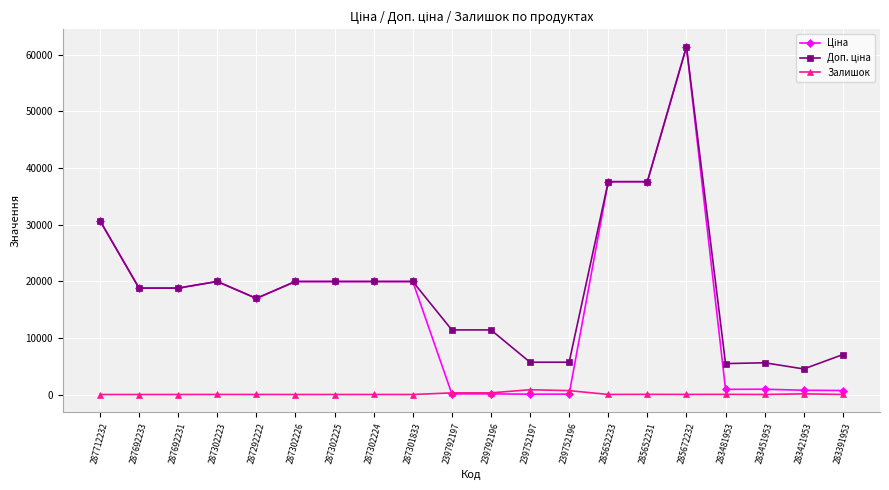

At which category is the sum across all series the highest?

285672232